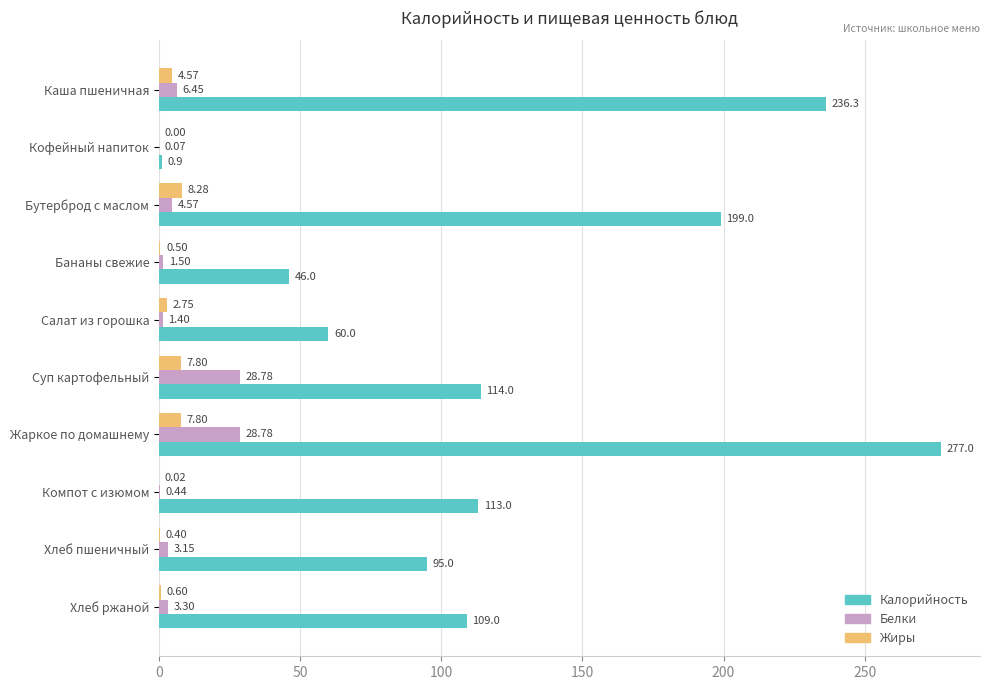

What is the sum of the Белки values at Хлеб ржаной and Суп картофельный?

32.1